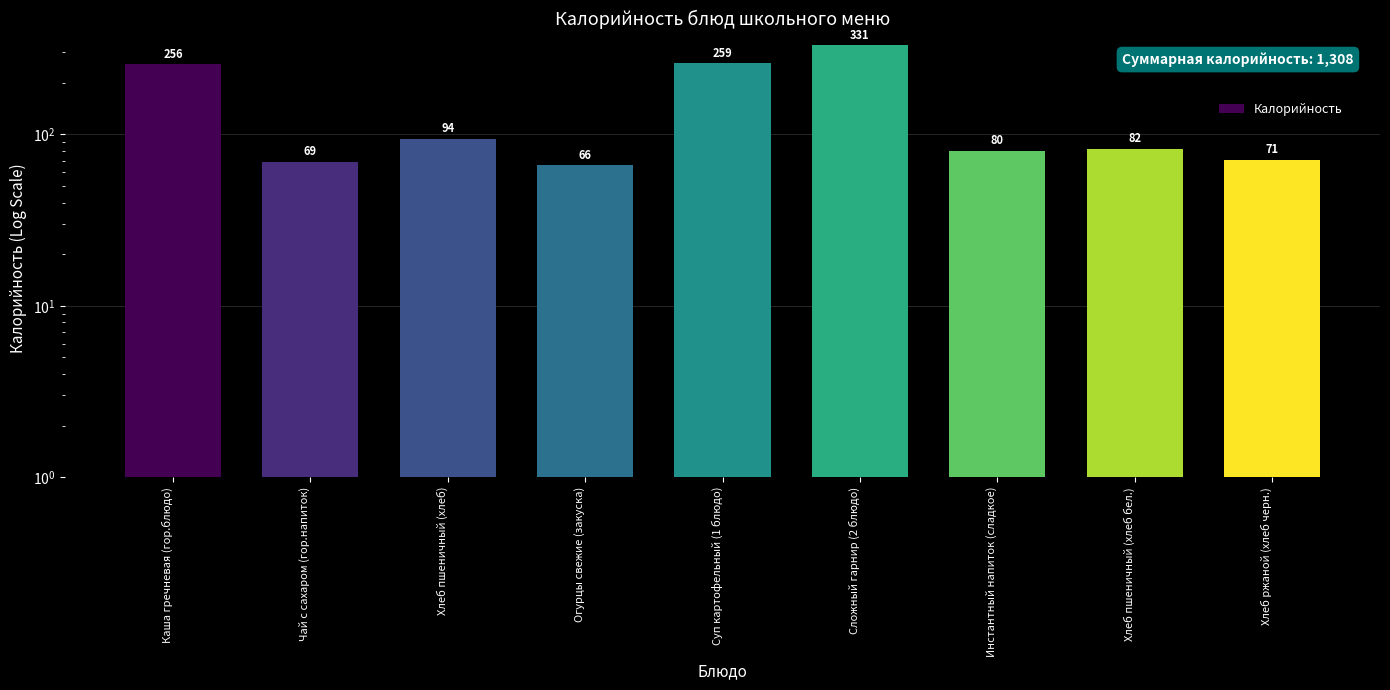

Rank the categories by value from highest to lowest.

Сложный гарнир (2 блюдо), Суп картофельный (1 блюдо), Каша гречневая (гор.блюдо), Хлеб пшеничный (хлеб), Хлеб пшеничный (хлеб бел.), Инстантный напиток (сладкое), Хлеб ржаной (хлеб черн.), Чай с сахаром (гор.напиток), Огурцы свежие (закуска)